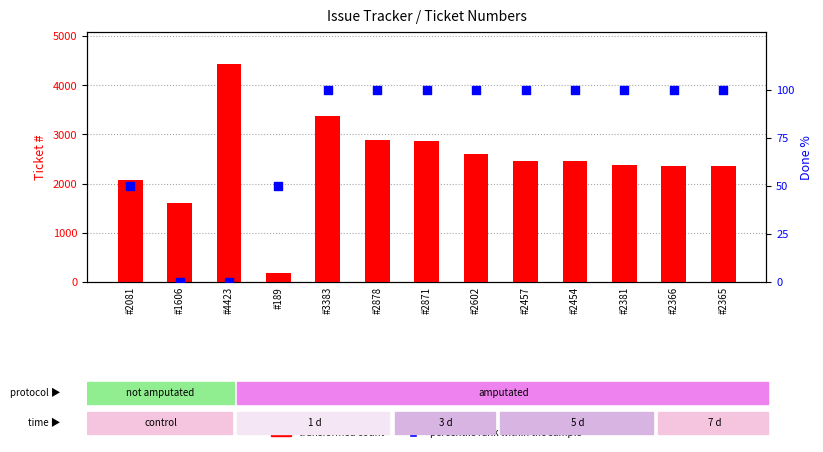

Is the value of transformed count at #2454 greater than the value of percentile rank within the sample at #2871?

Yes